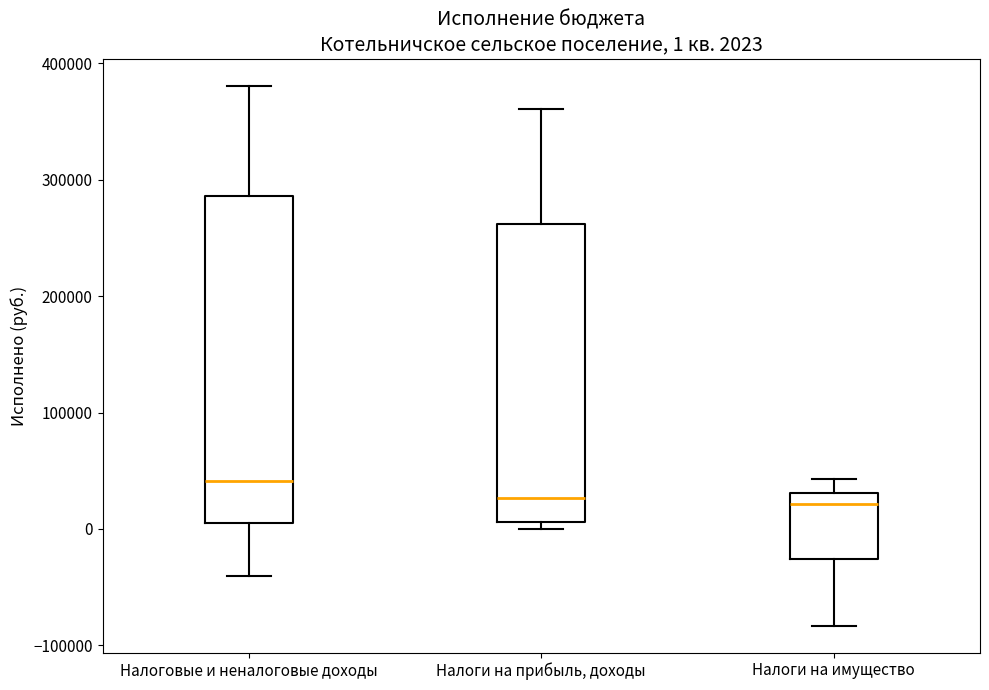

Comparing the boxes themselves (not the whiskers), which one is the tallest?

Налоговые и неналоговые доходы